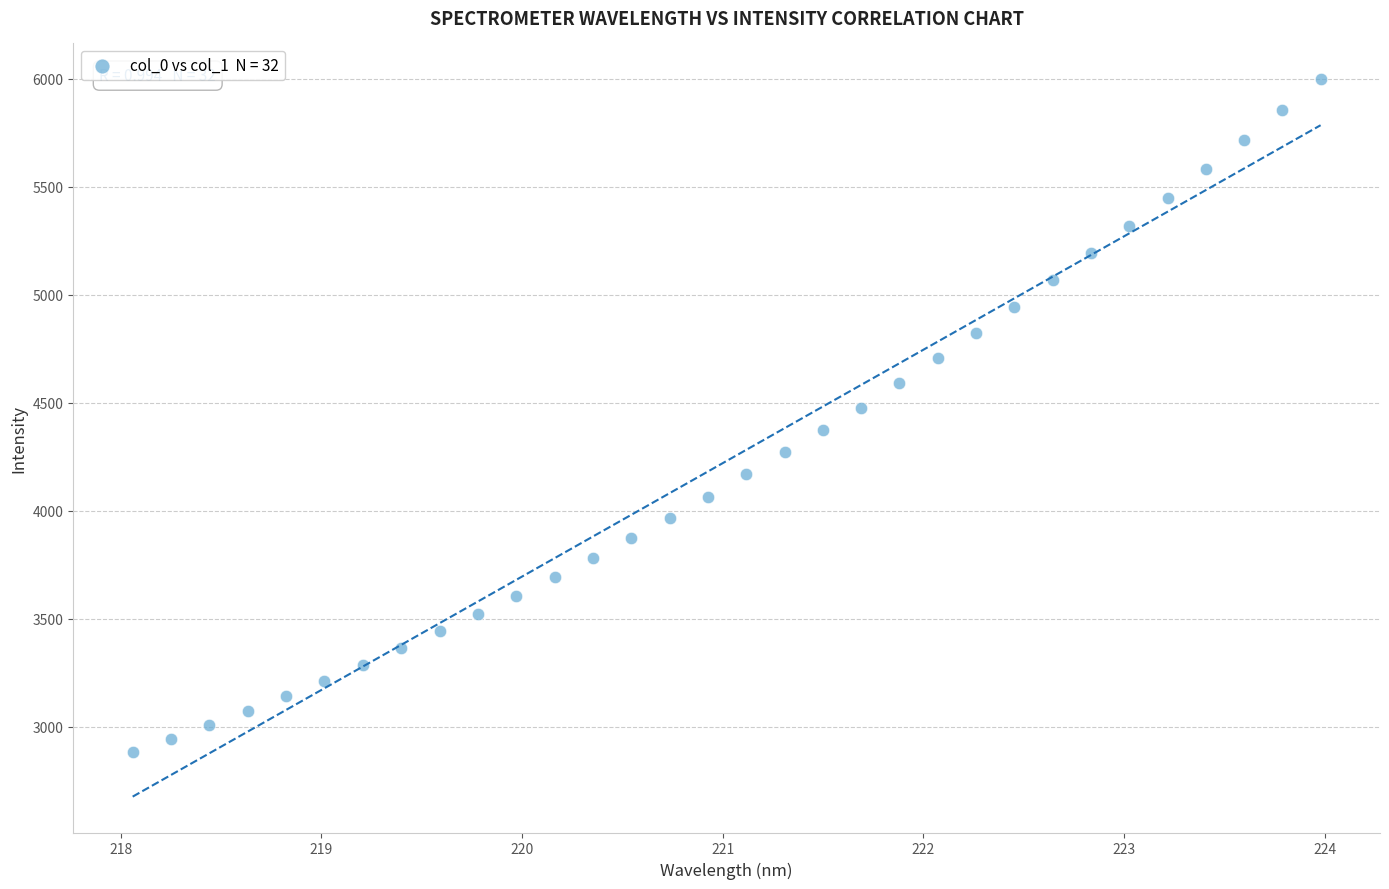

What is the range of Y values (max minus min)?

3114.4